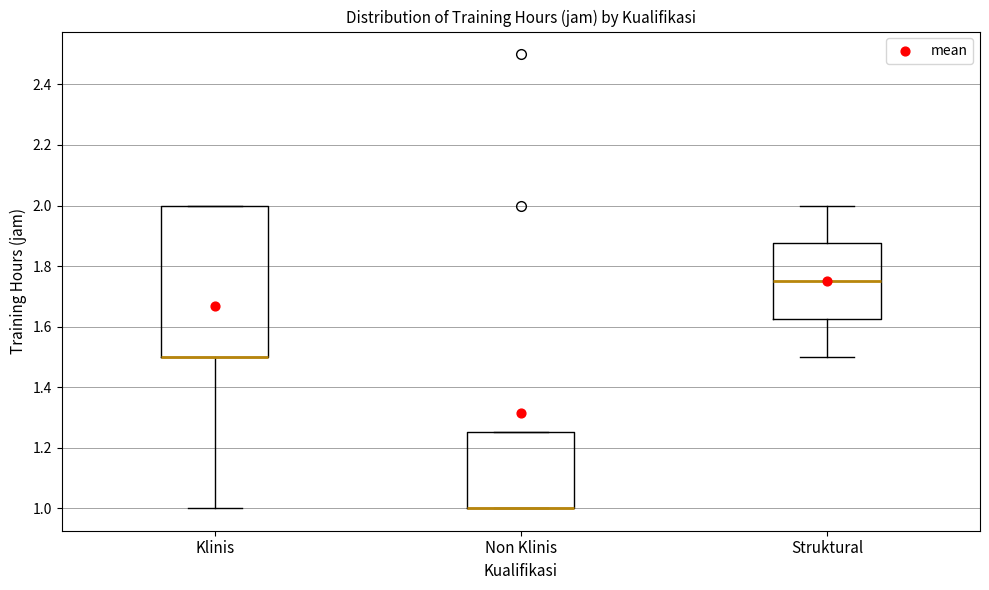

Where is the upper edge of the box for Non Klinis on the y-axis? The values are not printed on the chart, so give them approximately, as read against the axis.

1.26